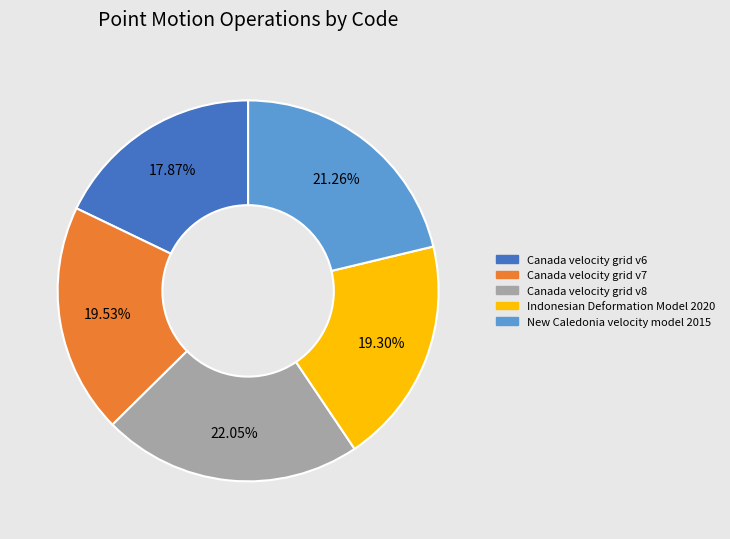

What is the ratio of the value at Canada velocity grid v8 to the value at Indonesian Deformation Model 2020?

1.1